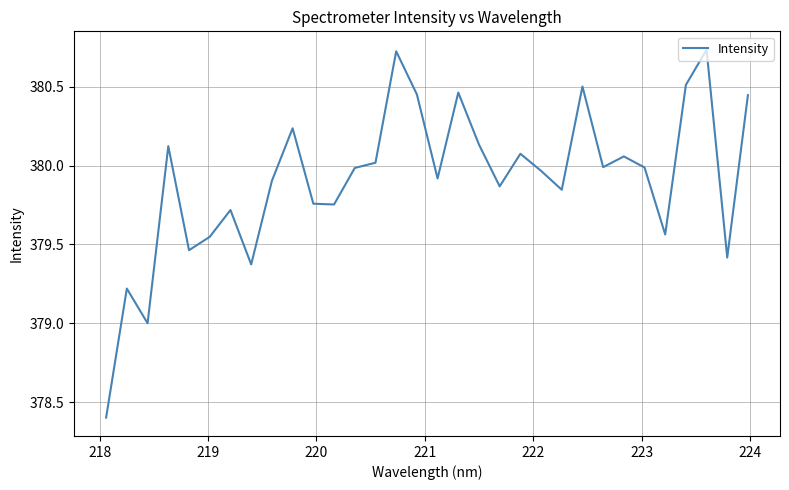

What is the smallest value displayed?

378.4